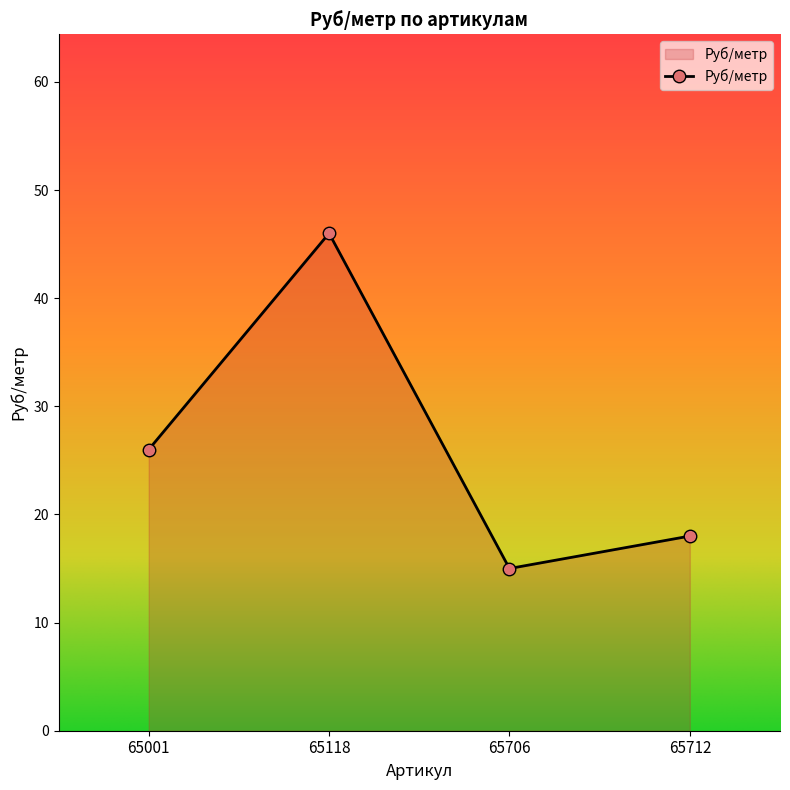

Where is the data nearest to the value 30?

65001